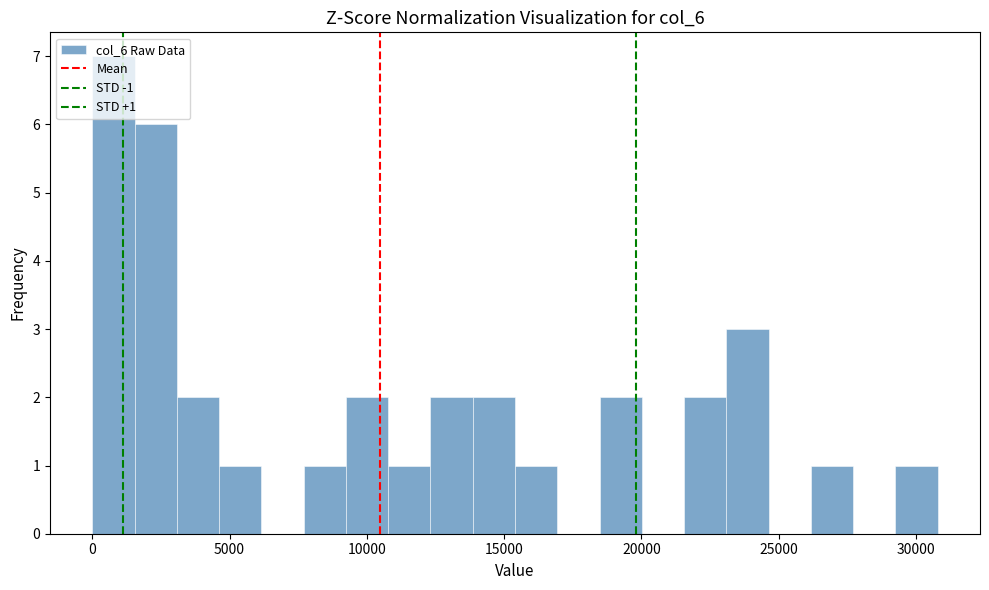

Around what value on the x-axis is the tallest bar? Give the approximate position of its centre, as read against the axis.

1000